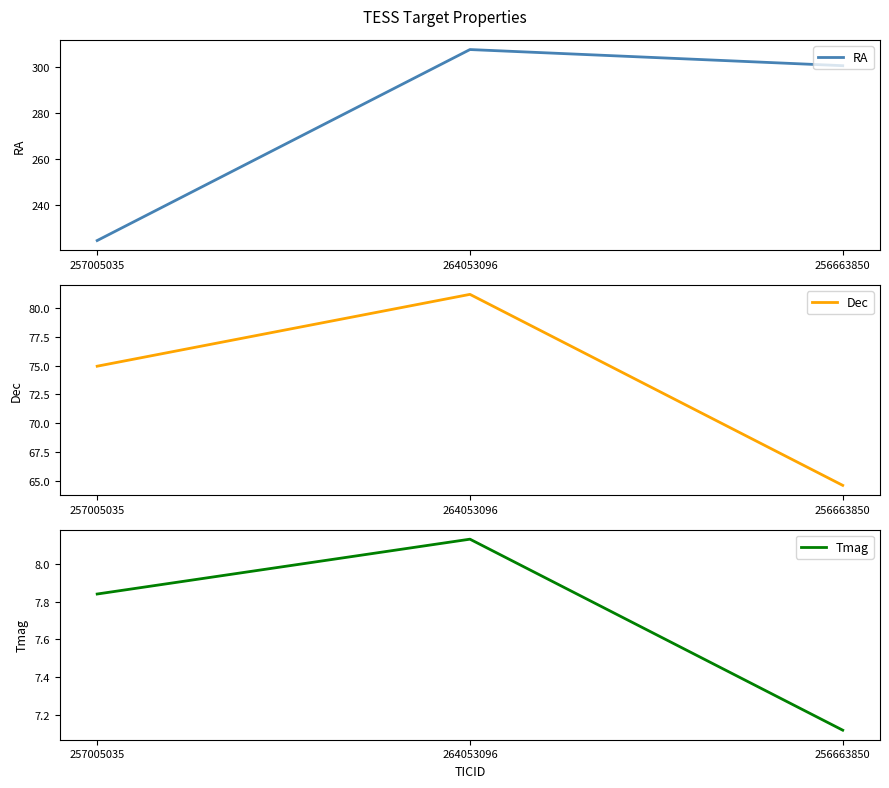

What is the label of the 3rd point from the left?

256663850